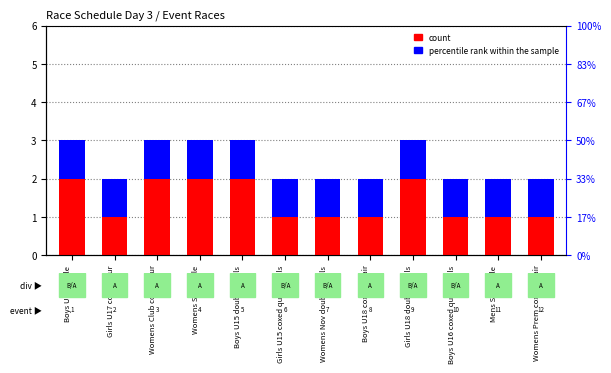

The percentile rank within the sample series shows 1 at Boys U17 single. True or false?

True